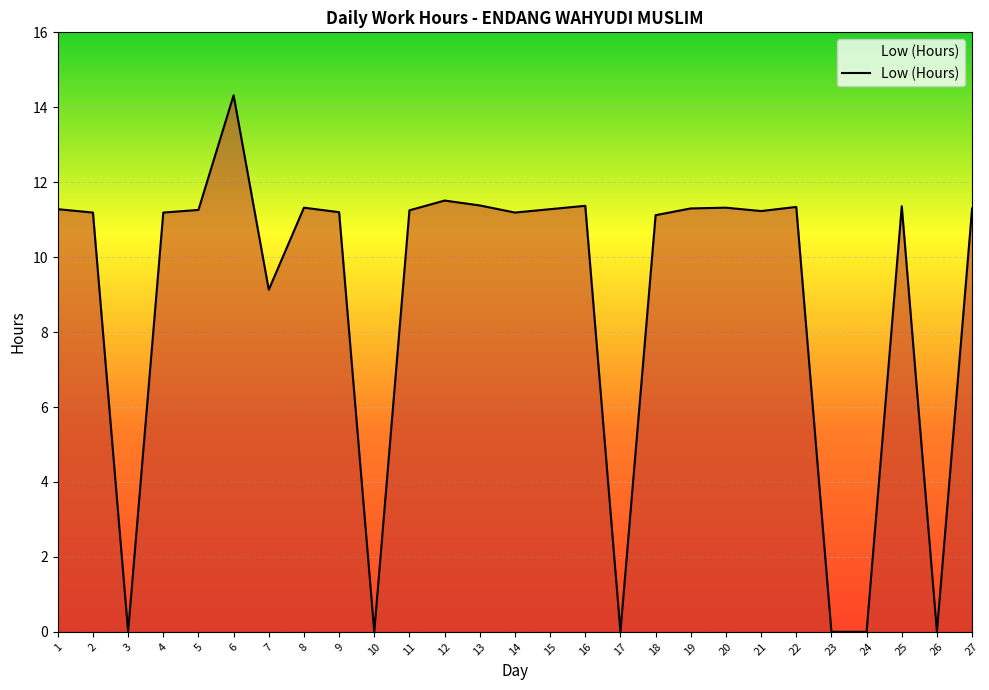

True or false: there are more than 2 points higher than both neighbors.

True